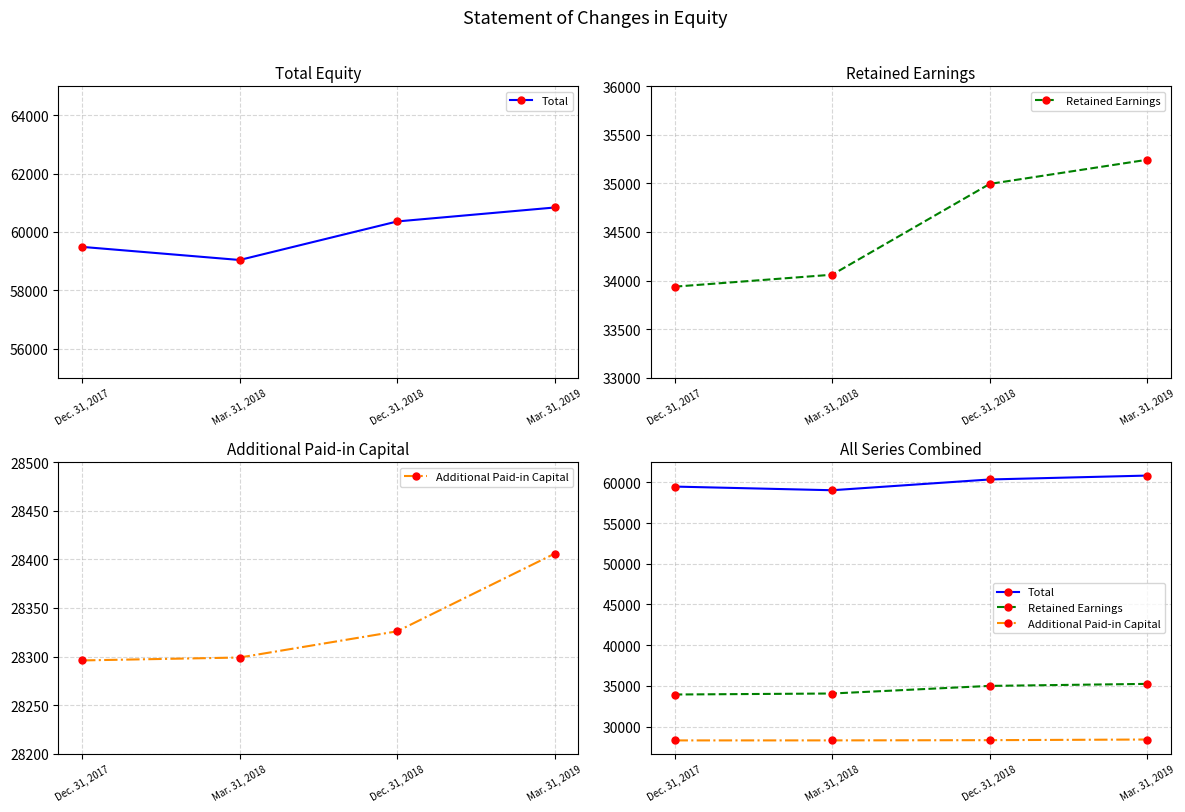

Rank the series by their maximum value, from lowest to highest.

Additional Paid-in Capital, Retained Earnings, Total